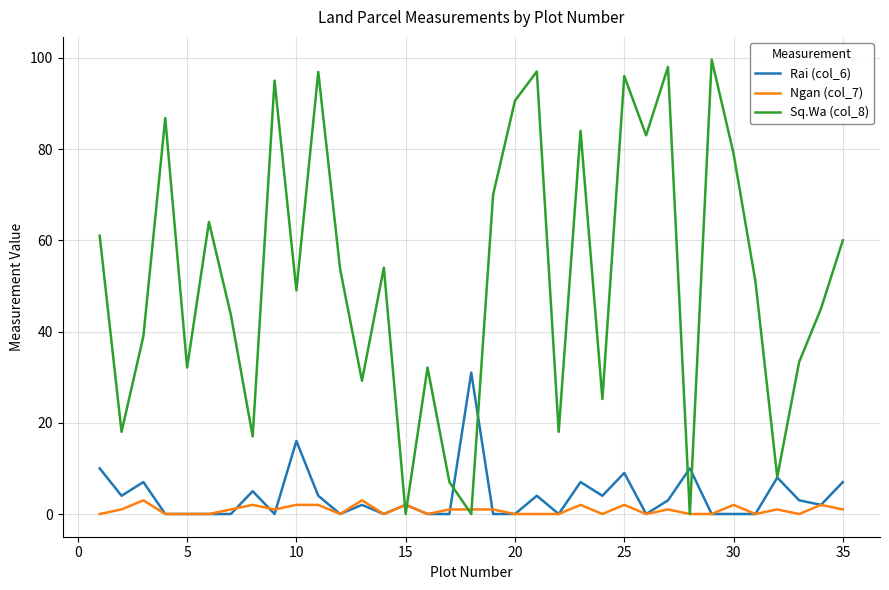

Which series has the largest range (max minus min)?

Sq.Wa (col_8)